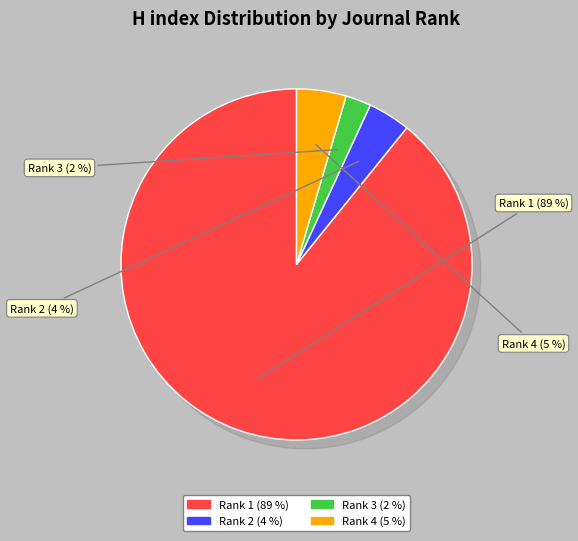

Count the number of slices in the pie.

4